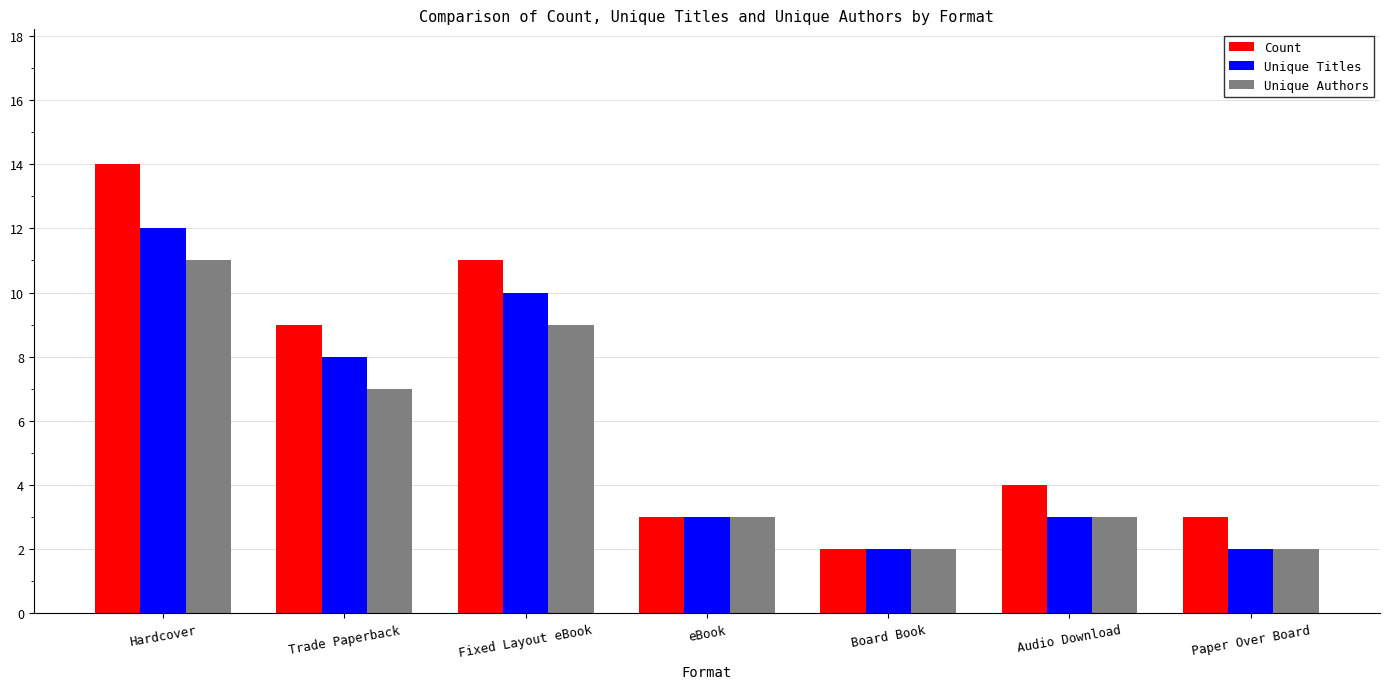

Are the bars horizontal?

No